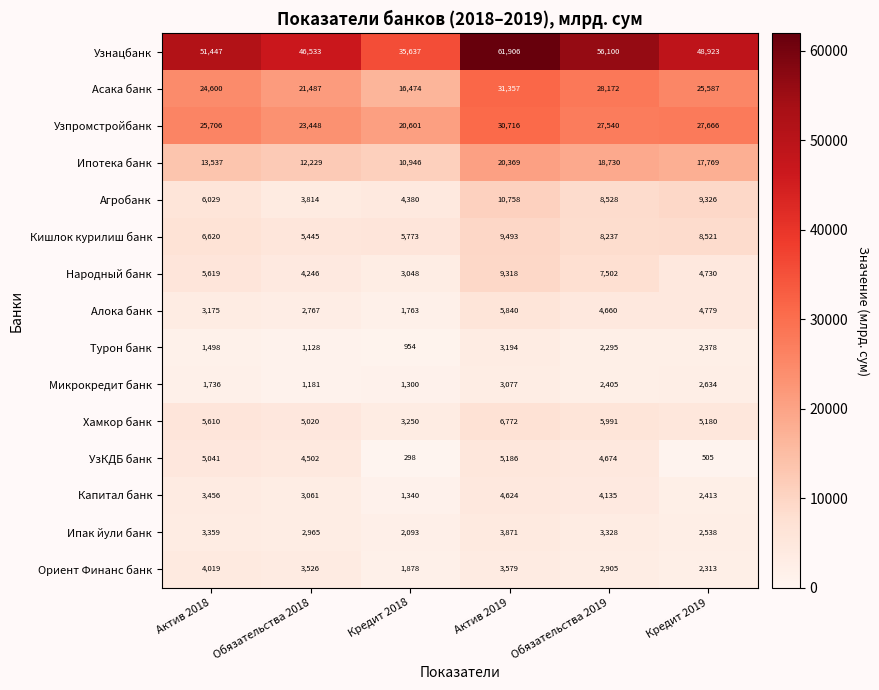

At Обязательства 2018, list the series in order from largest to smallest.

Узнацбанк, Узпромстройбанк, Асака банк, Ипотека банк, Кишлок курилиш банк, Хамкор банк, УзКДБ банк, Народный банк, Агробанк, Ориент Финанс банк, Капитал банк, Ипак йули банк, Алока банк, Микрокредит банк, Турон банк